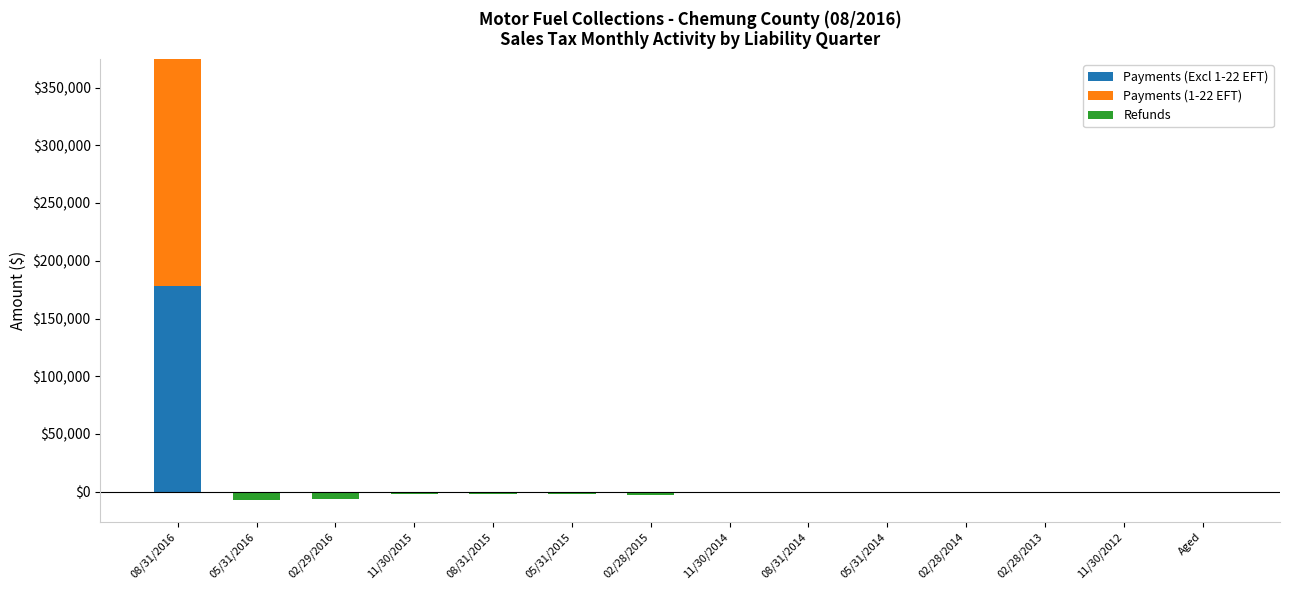

What is the label of the 6th bar from the right?

08/31/2014